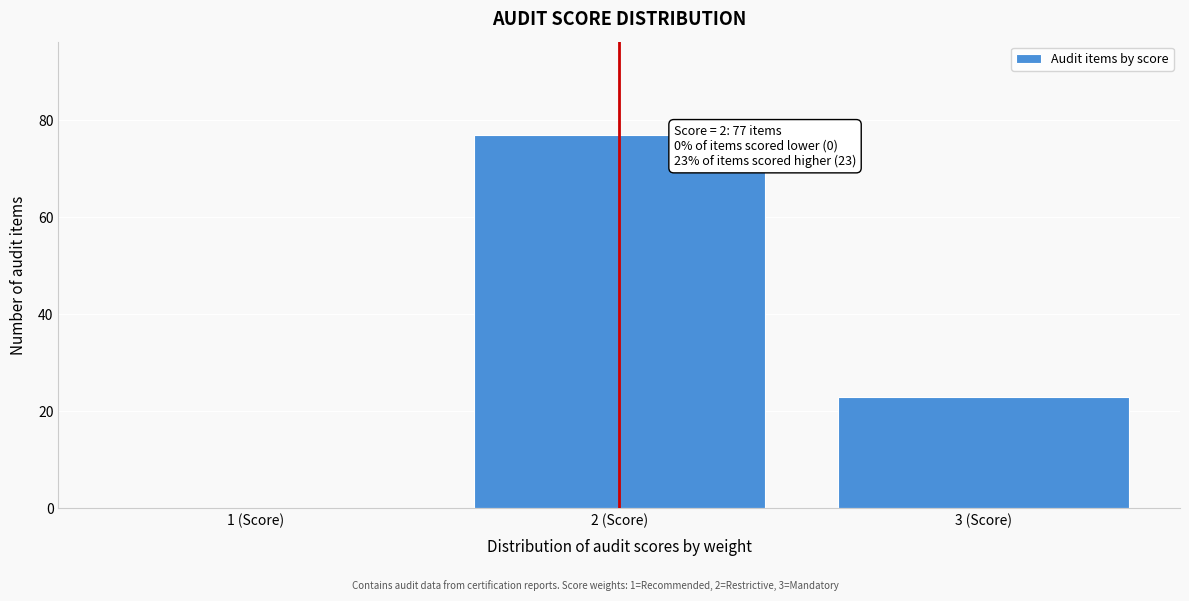

Over which range of the x-axis is the bar tallest?

1.5 to 2.5